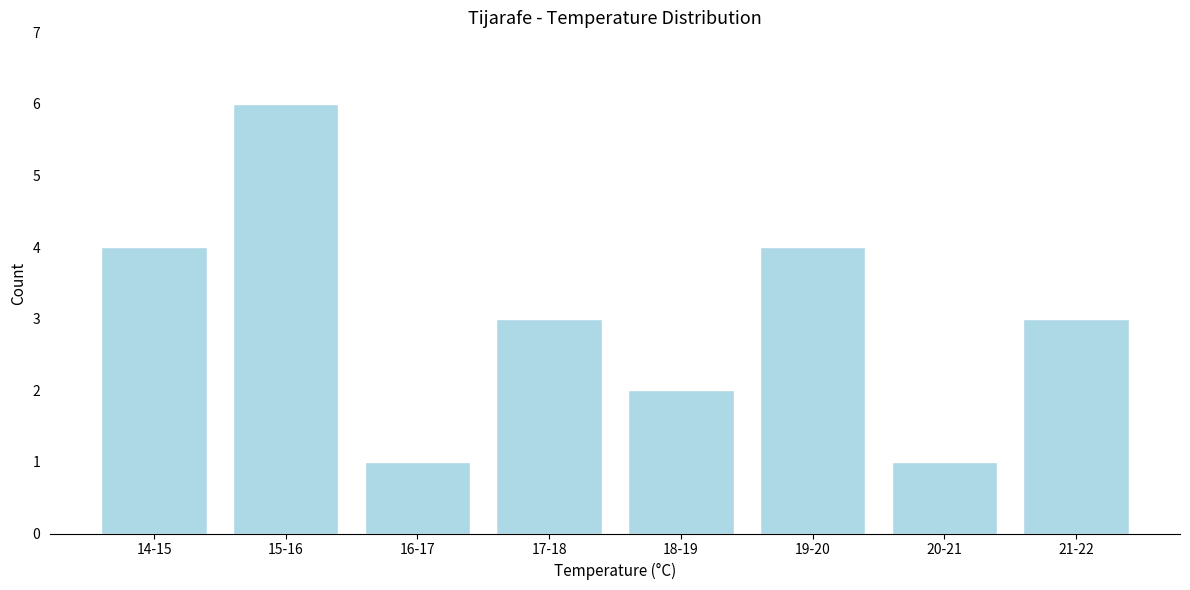

Reading left to right, list all the values displayed in this chart.

4	6	1	3	2	4	1	3